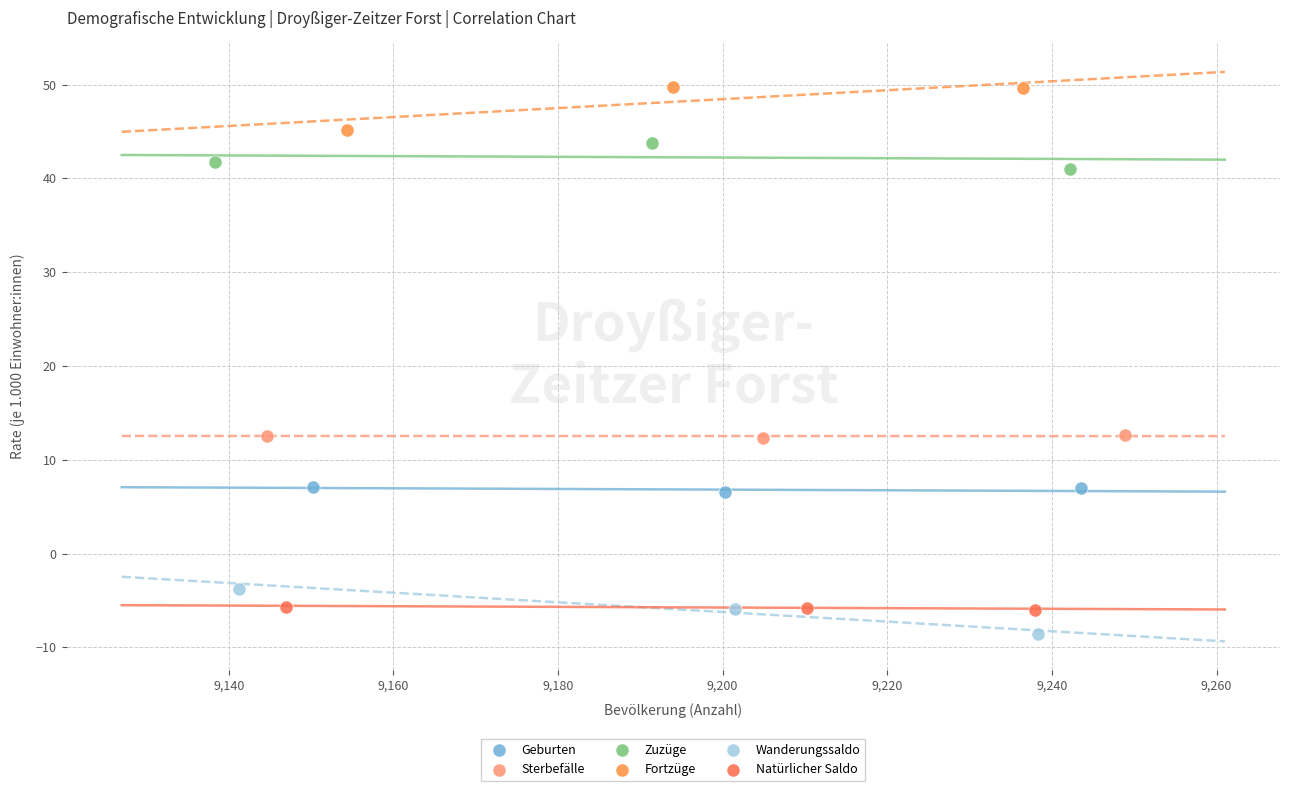

Which series reaches the maximum Y coordinate?

Fortzüge